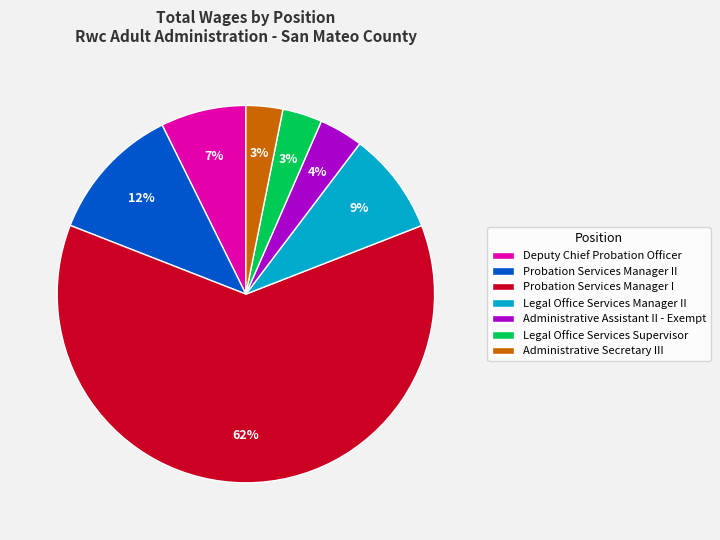

Do Deputy Chief Probation Officer and Probation Services Manager II together represent more than half of the pie?

No